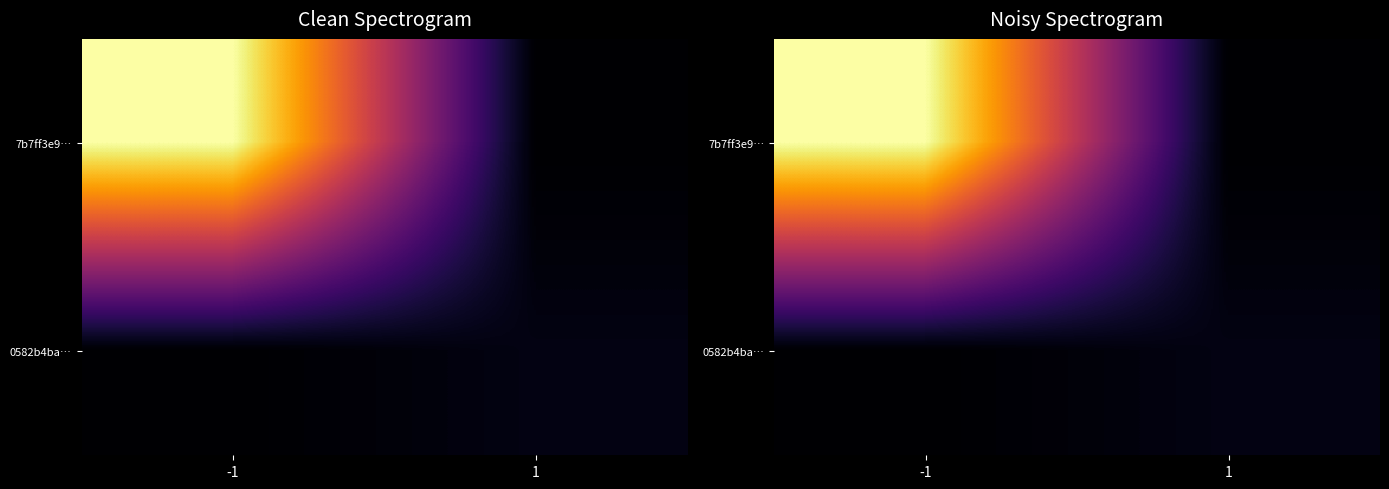

At which category does the chart reach its minimum across all series?

1